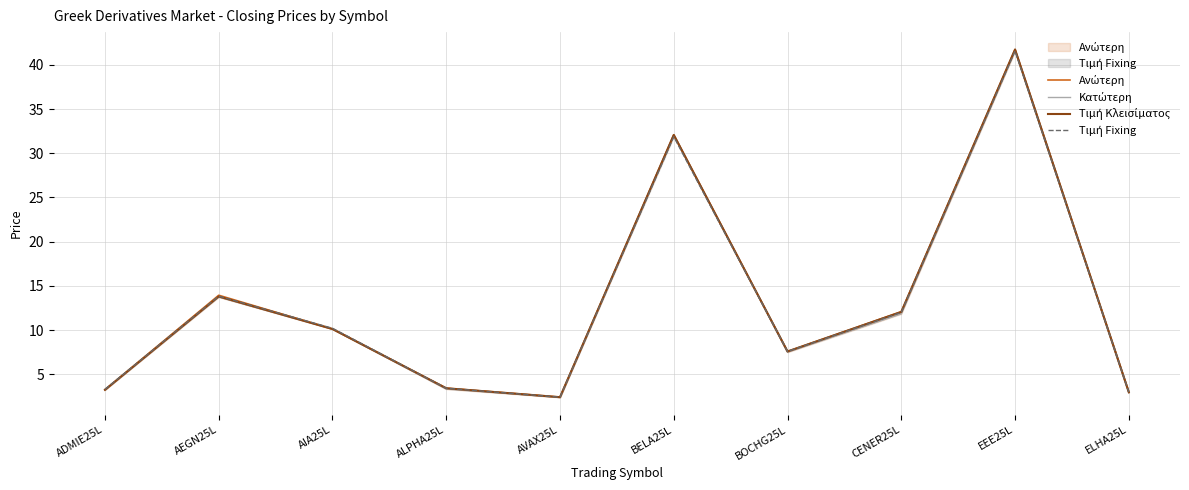

True or false: Τιμή Fixing has more than 2 points higher than both neighbors.

True